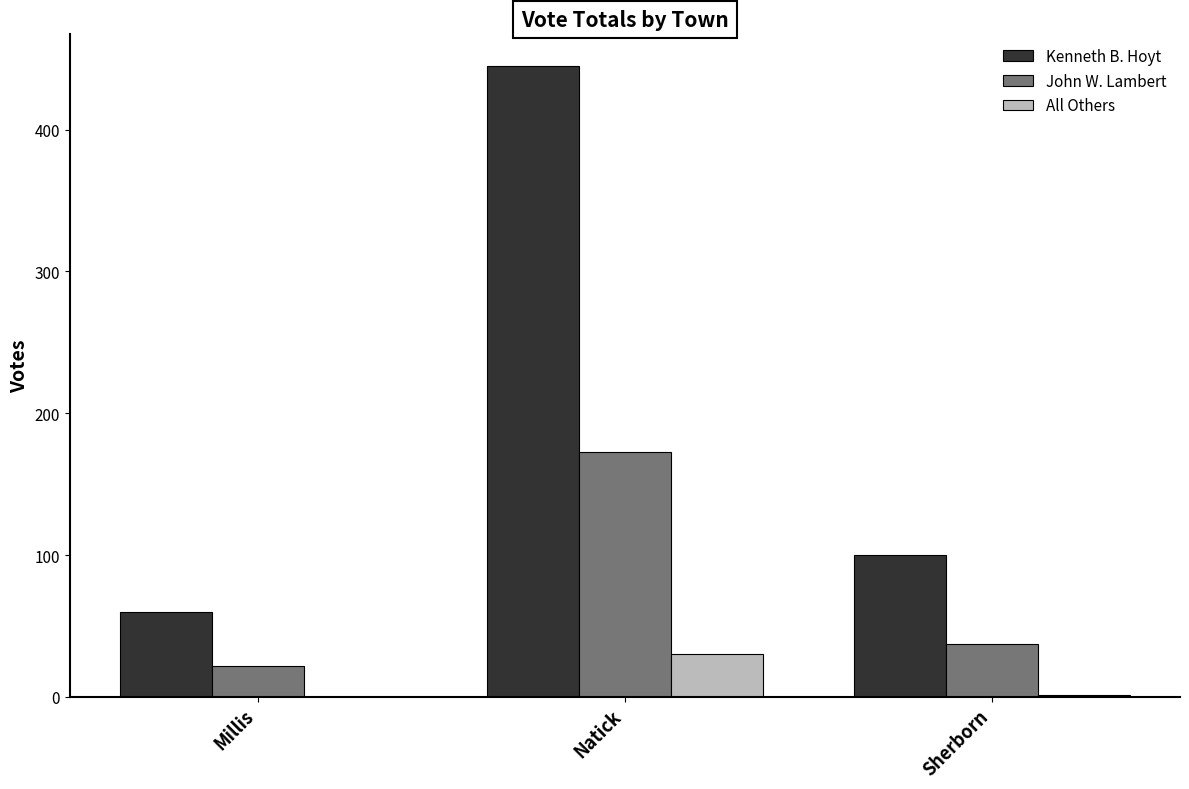

What is the sum of the All Others values at Natick and Sherborn?

31